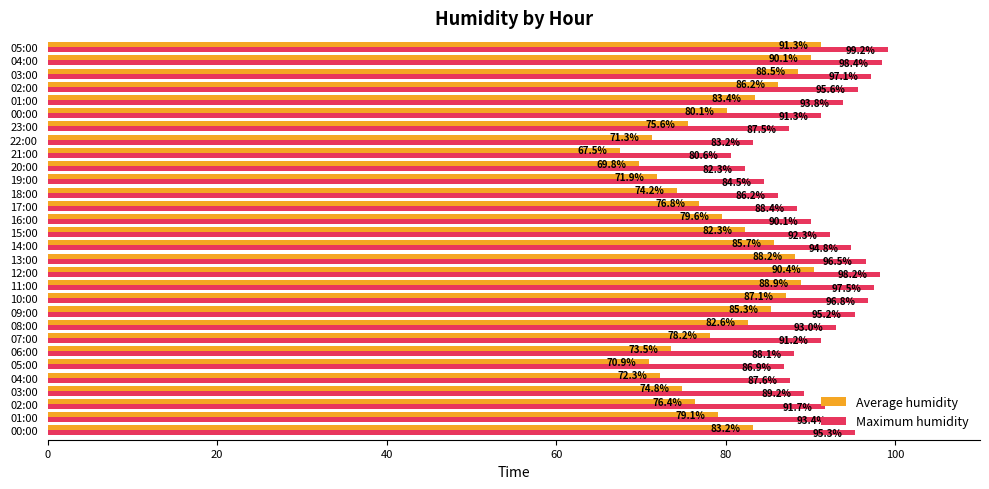

How many data points does each series have?

30